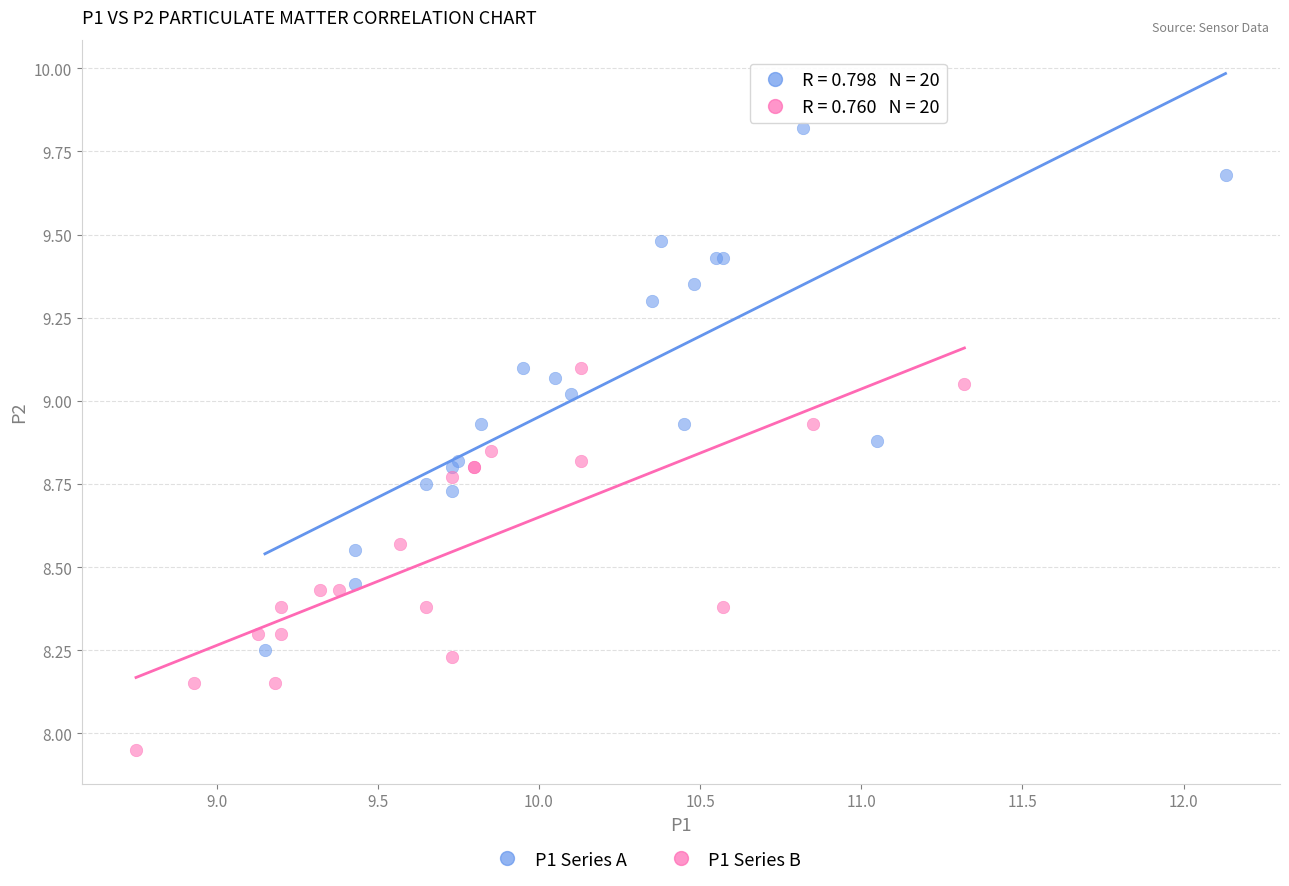

Which series has the widest spread of Y values?

P1 Series A